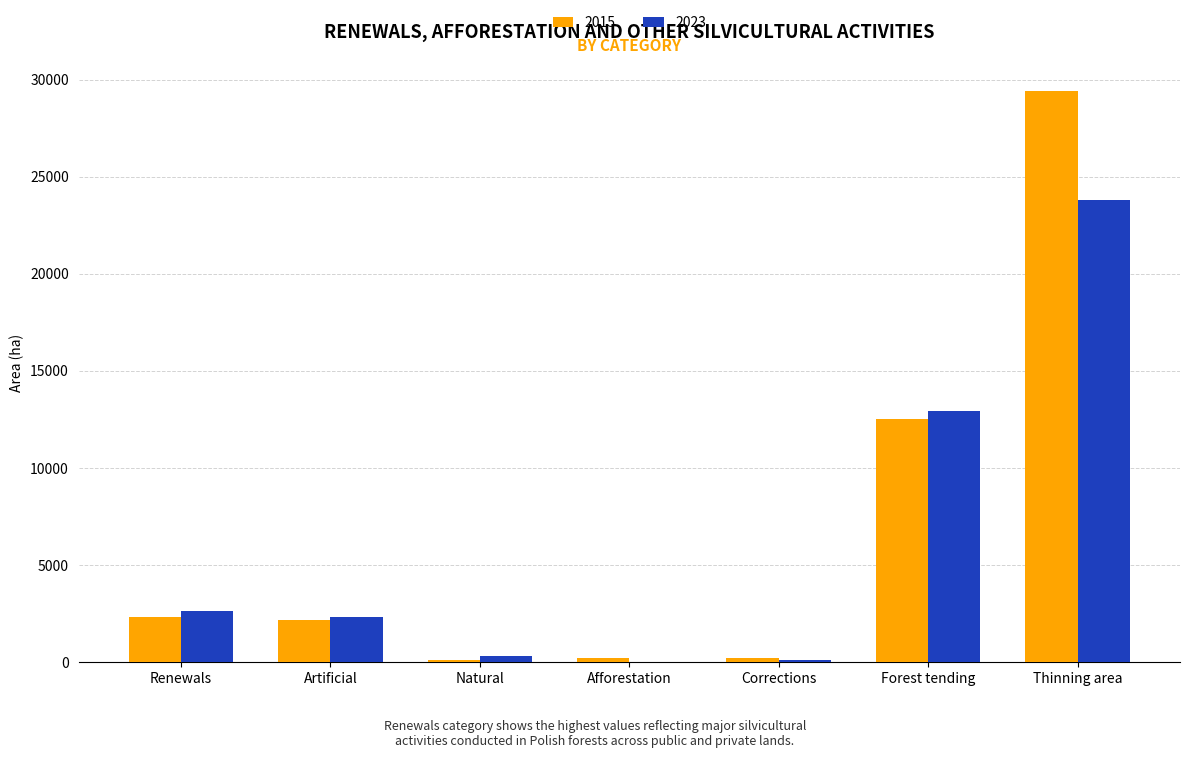

At which label is 2015 closest to 14751?

Forest tending